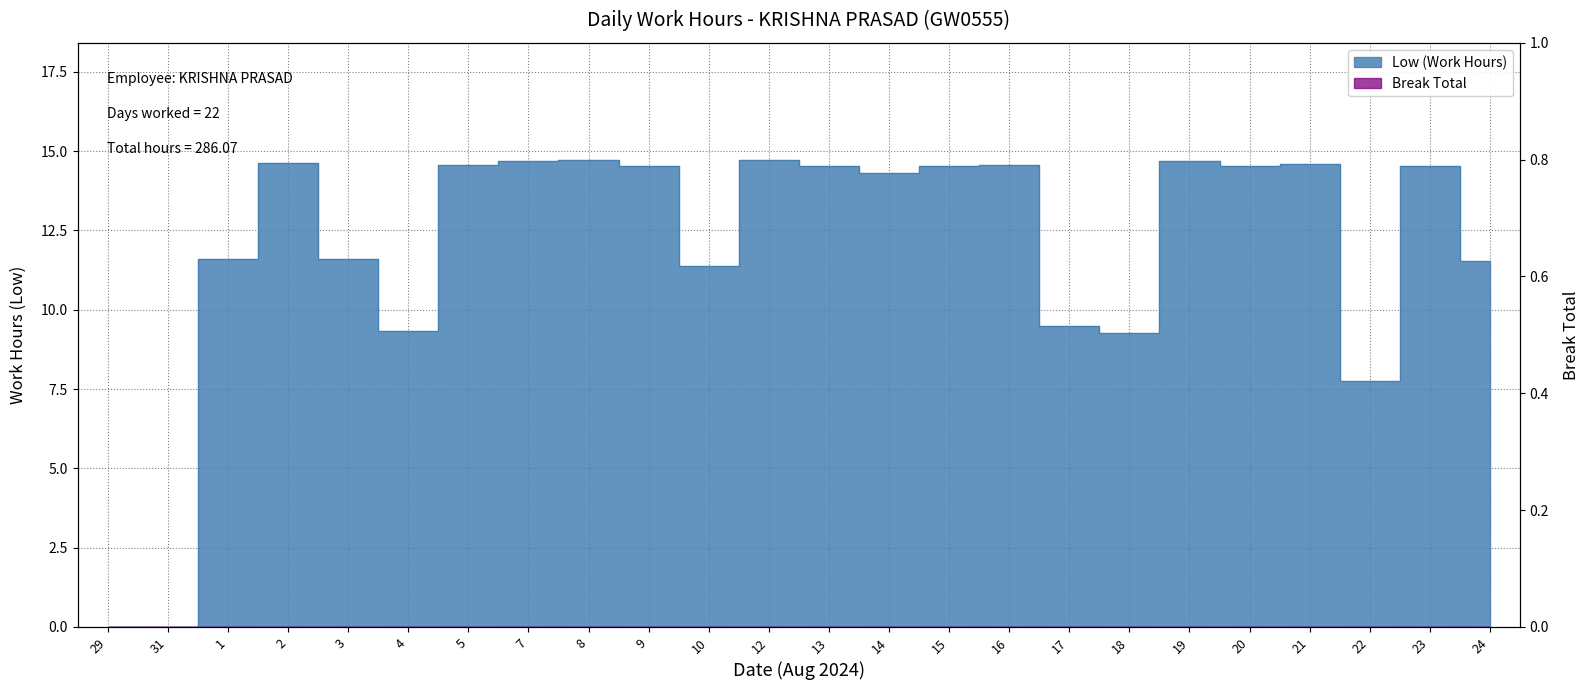

Which has a higher value, 29 or 18?

18